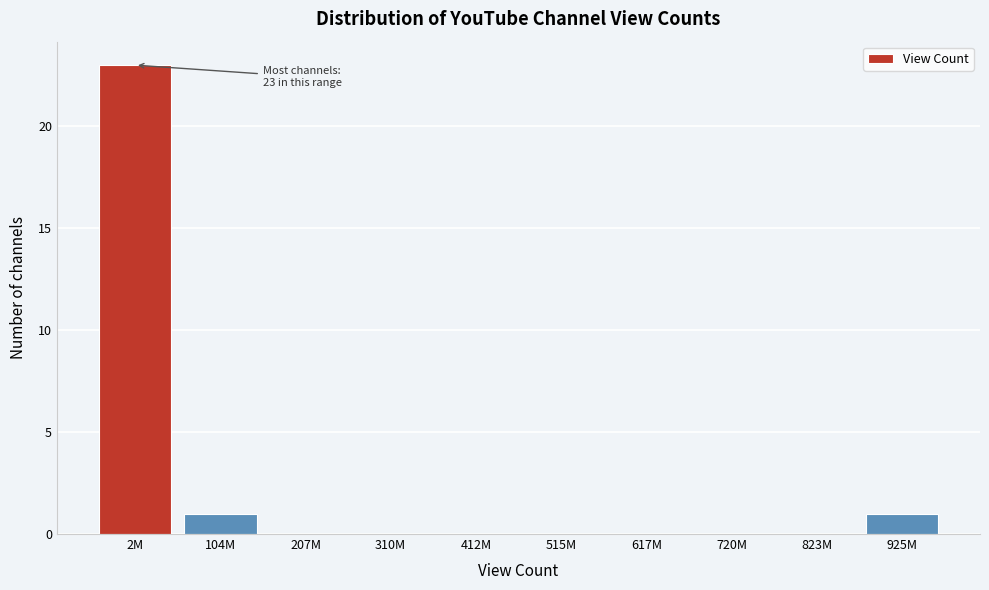

Reading right to left, what are all the values shown in this chart?

925M=1	823M=0	720M=0	617M=0	515M=0	412M=0	310M=0	207M=0	104M=1	2M=23